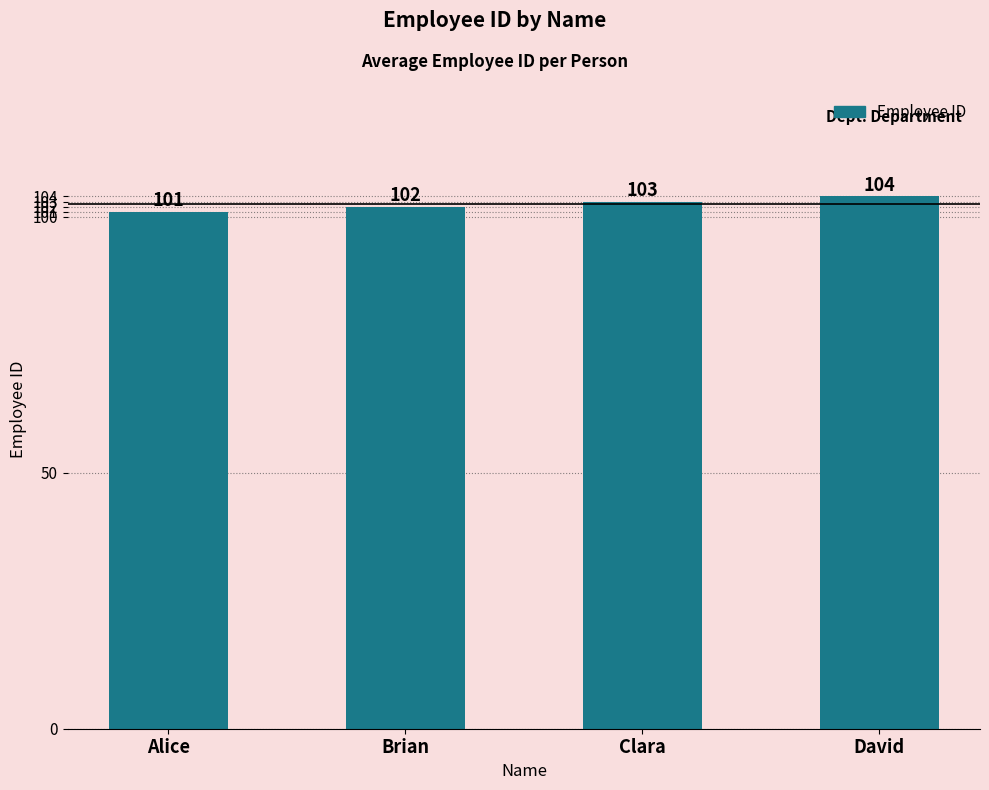

How many values are between 102 and 104?

3